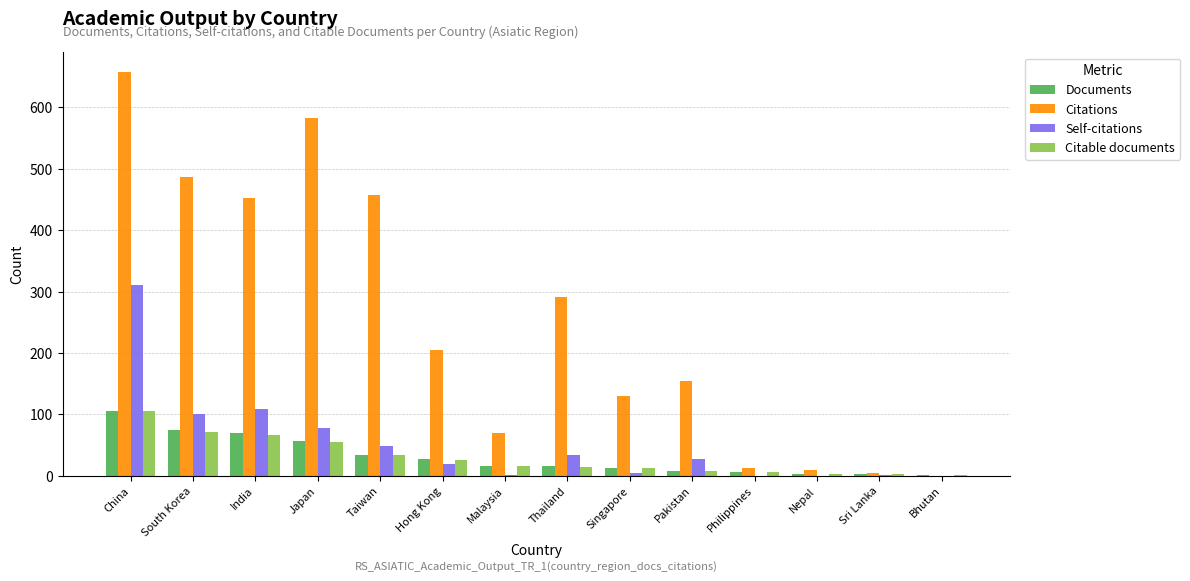

Which series has the largest total across all categories?

Citations